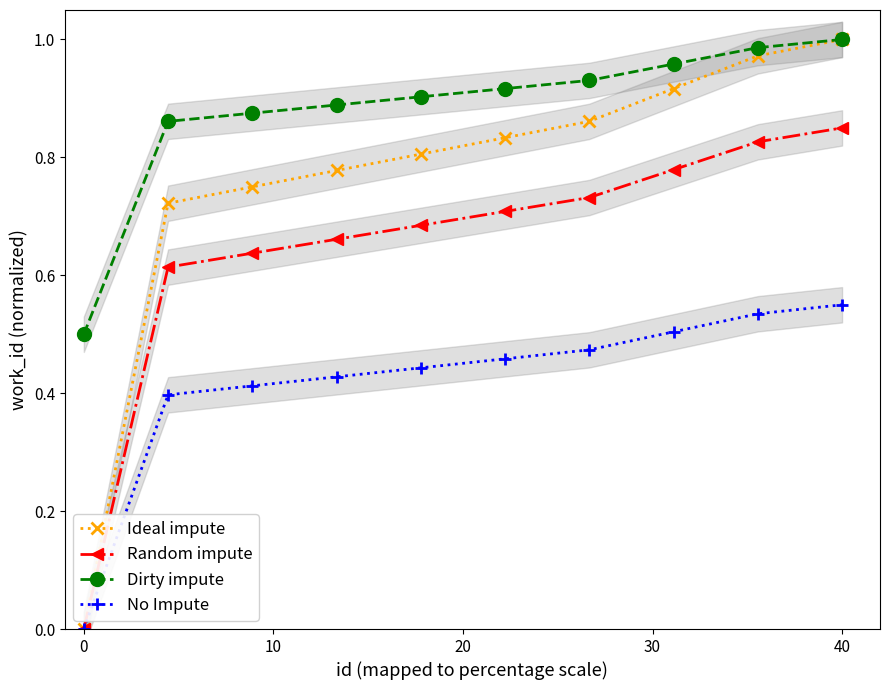

True or false: Dirty impute and No Impute cross at least once.

False